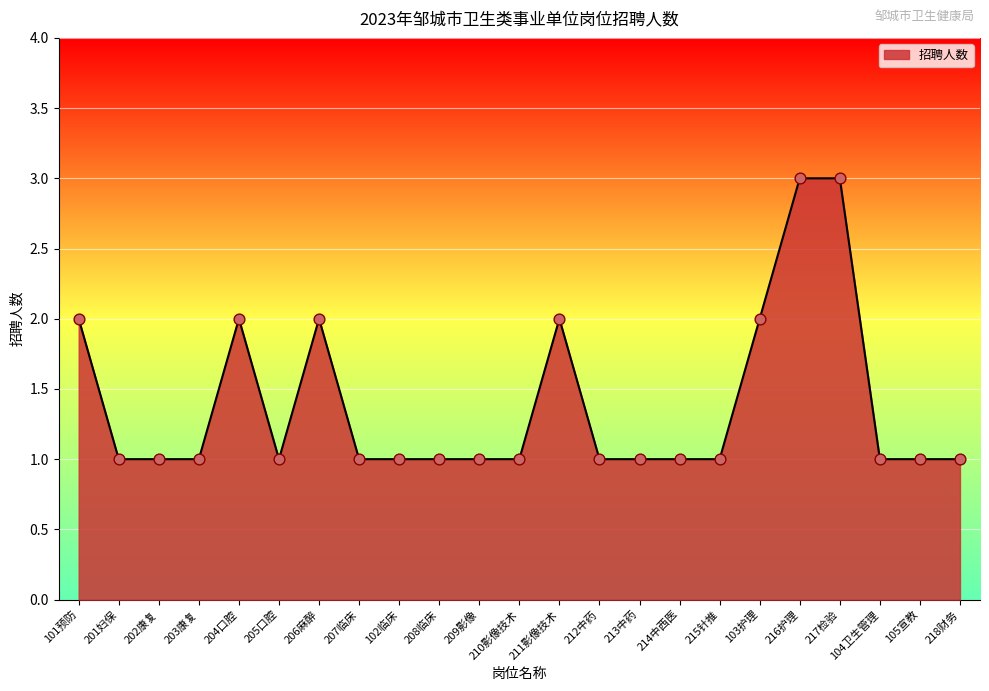

What is the ratio of the value at 103护理 to the value at 202康复?

2.0